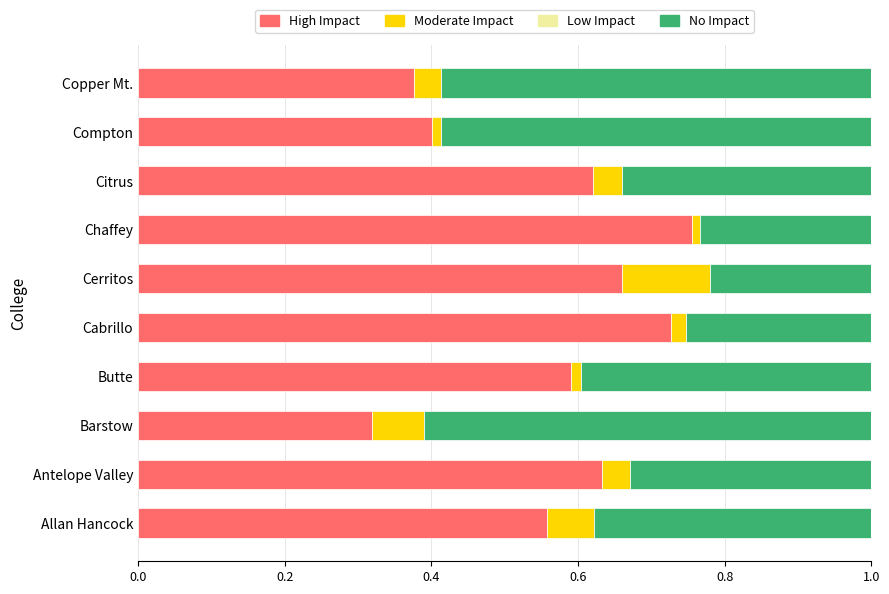

What is the total value across all series at Copper Mt.?

1.0